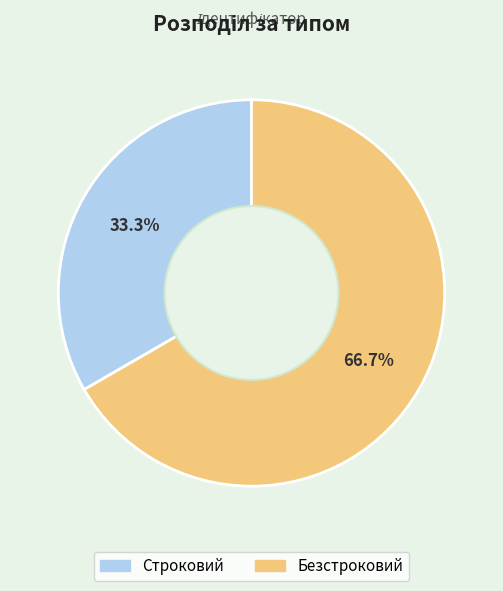

Which category has the smallest portion of the pie?

Строковий